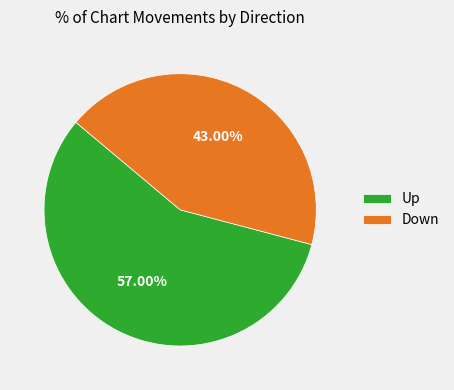

Between Up and Down, which is larger?

Up